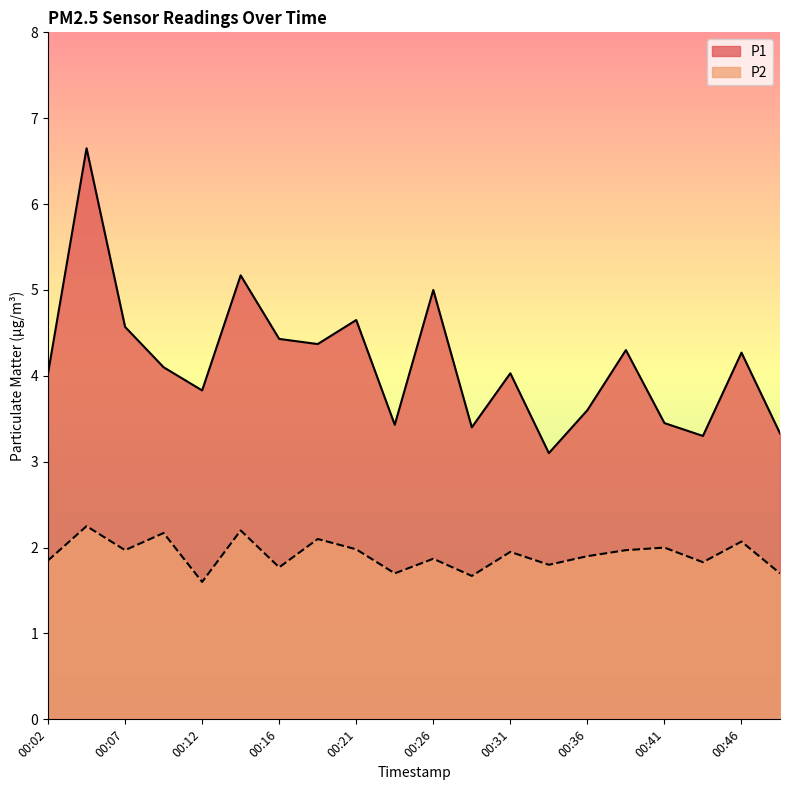

Rank the series by their maximum value, from lowest to highest.

P2, P1